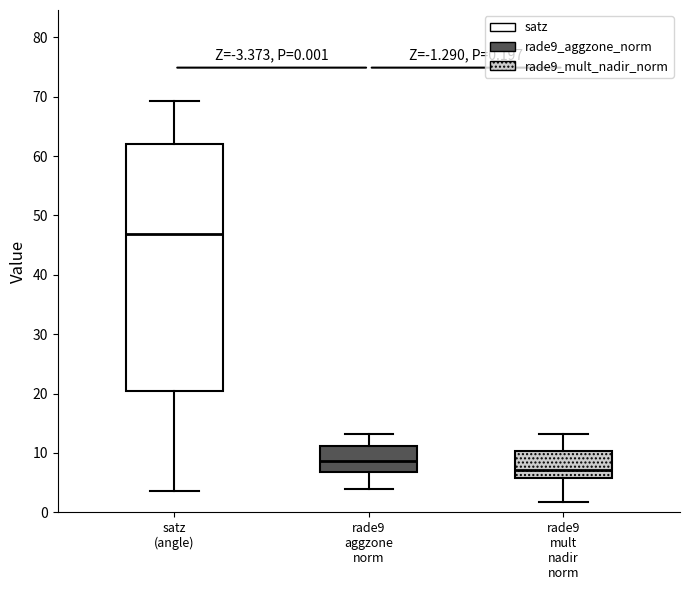

Which box is the tallest, from its lower edge to its upper edge?

satz (angle)